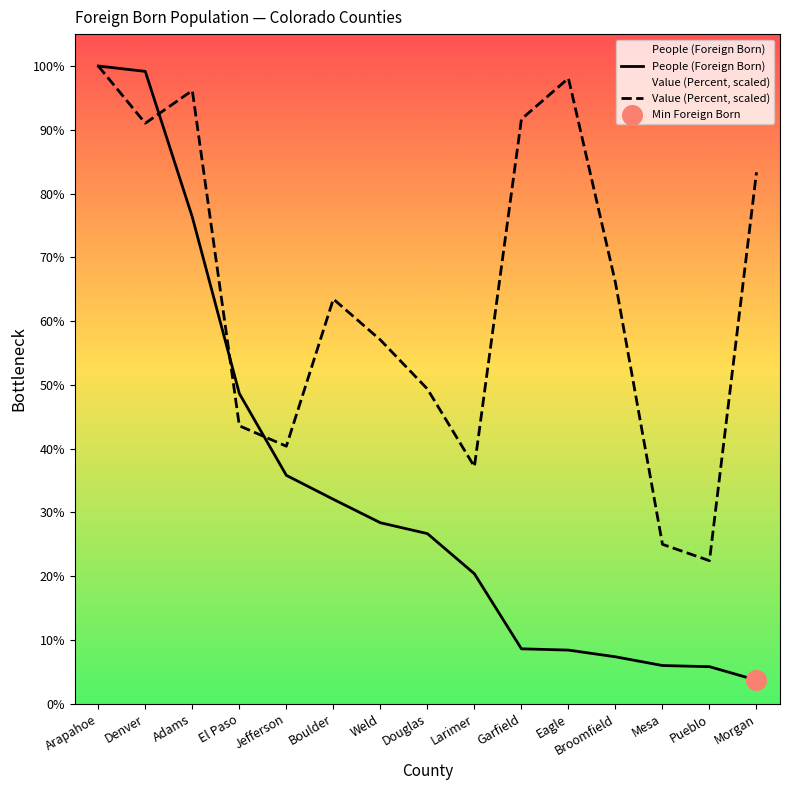

Which series has the widest spread of Y values?

People (Foreign Born)